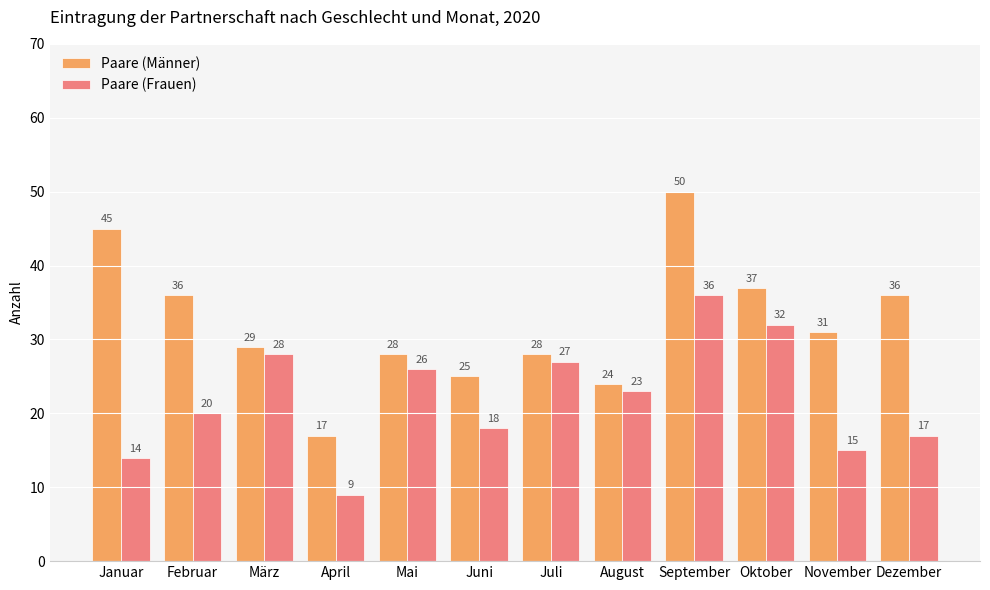

Rank the categories by Paare (Frauen) value from lowest to highest.

April, Januar, November, Dezember, Juni, Februar, August, Mai, Juli, März, Oktober, September